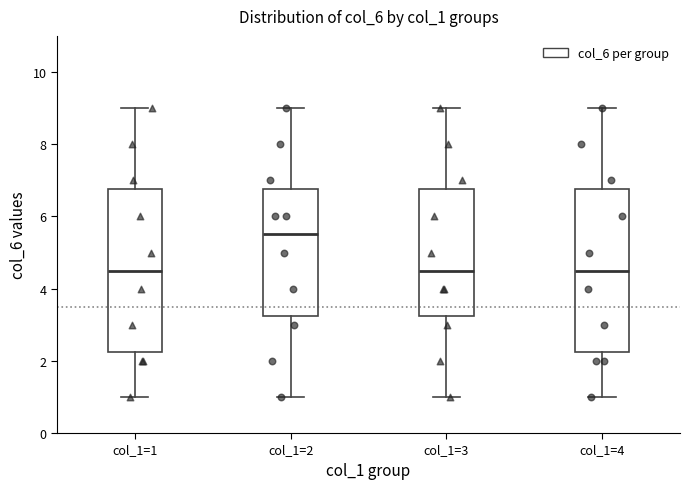

Which box has the highest median line?

col_1=2